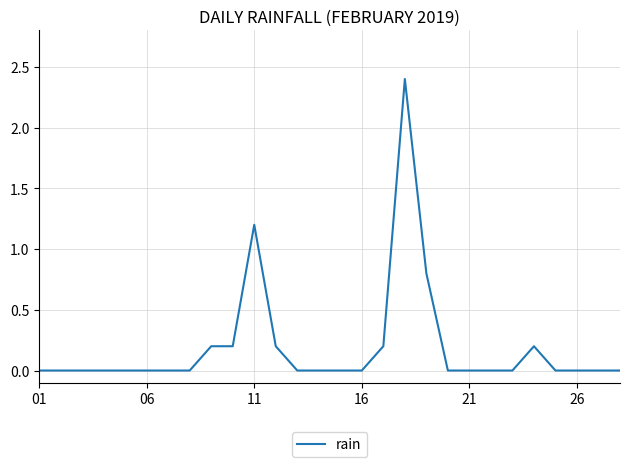

What is the greatest value displayed?

2.4